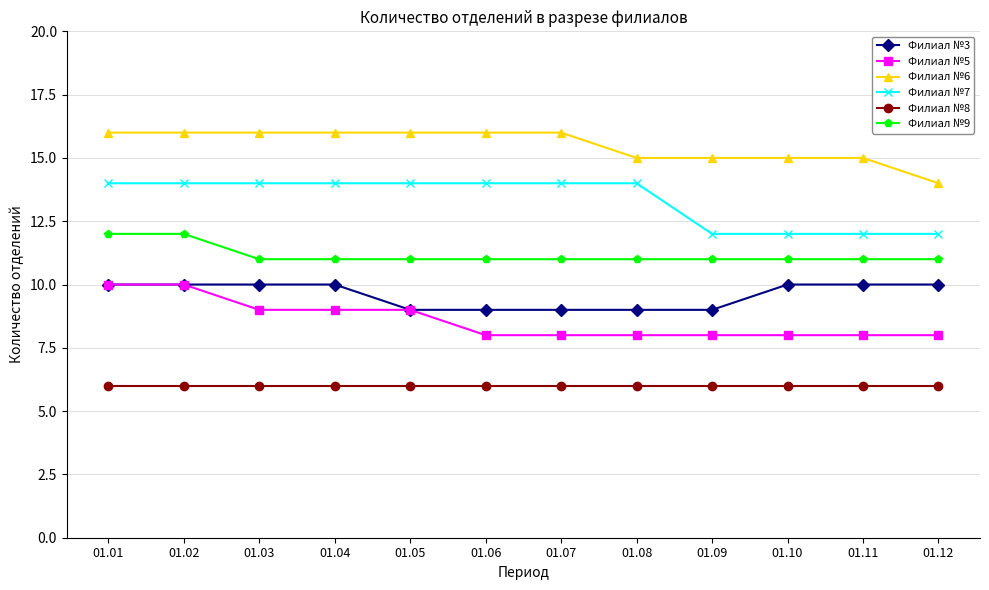

Is it true that Филиал №6 equals 23 at 01.03?

False